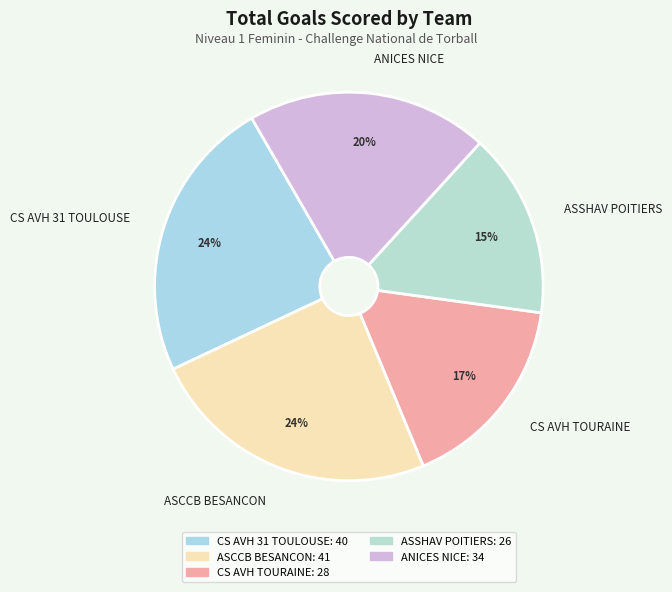

How many slices are in this pie chart?

5